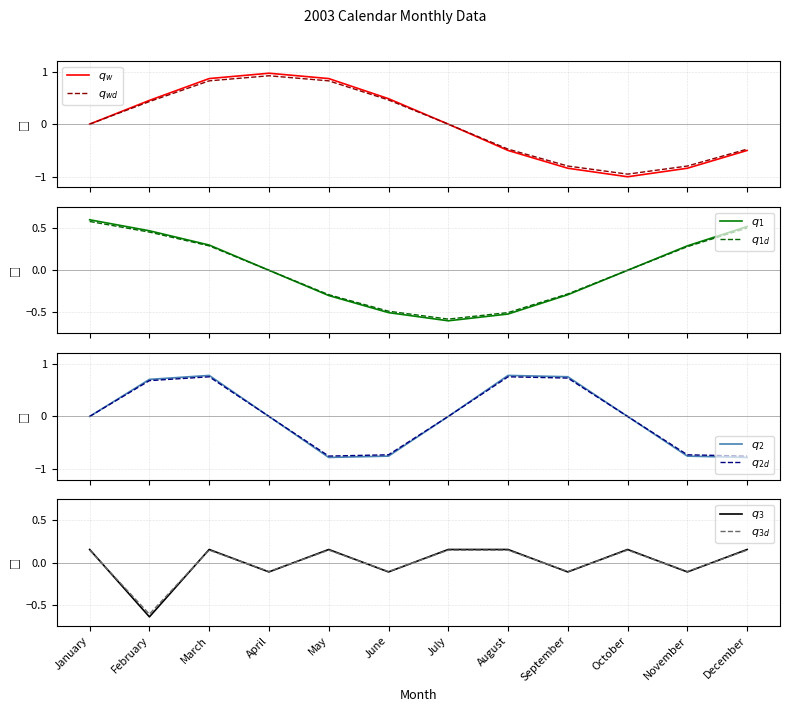

At which label is the value closest to 0?

April